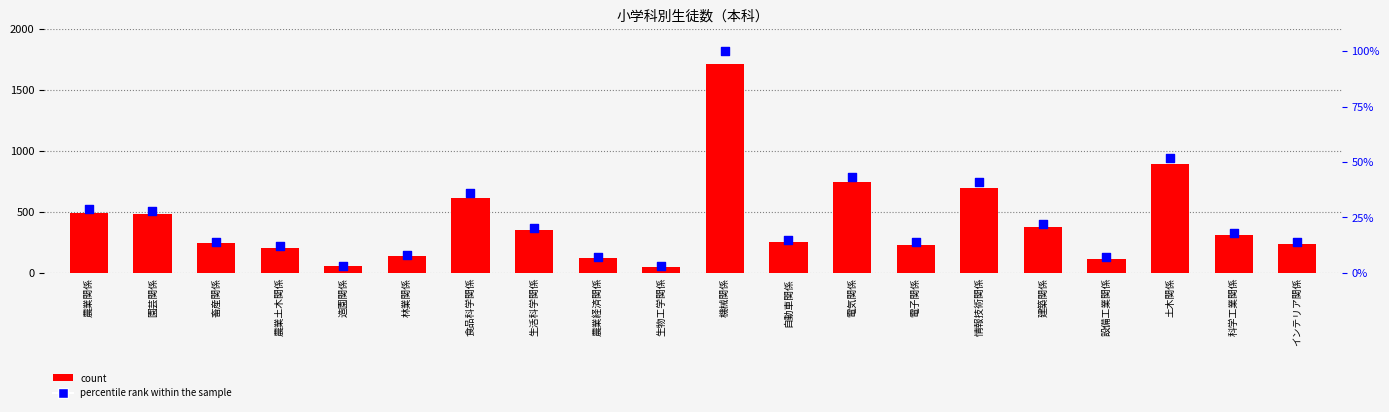

Which series reaches the minimum Y coordinate?

percentile rank within the sample